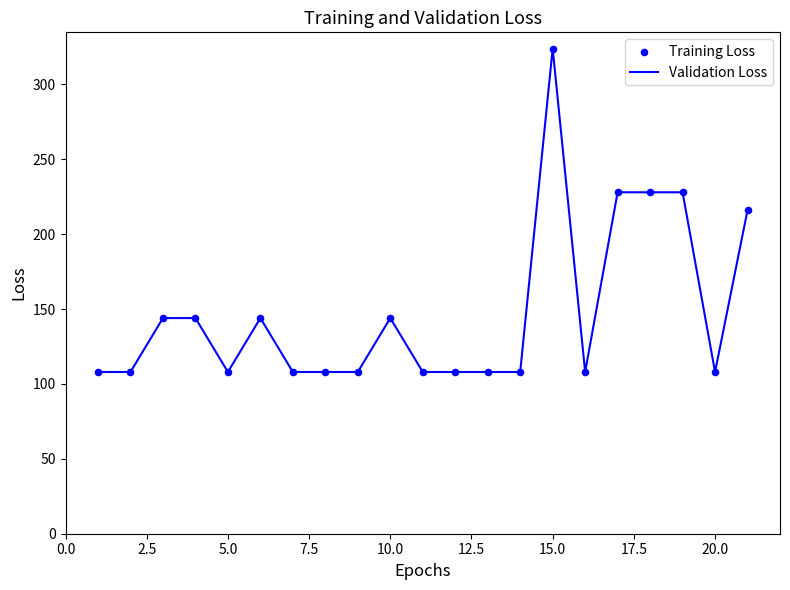

What is the smallest value displayed?

108